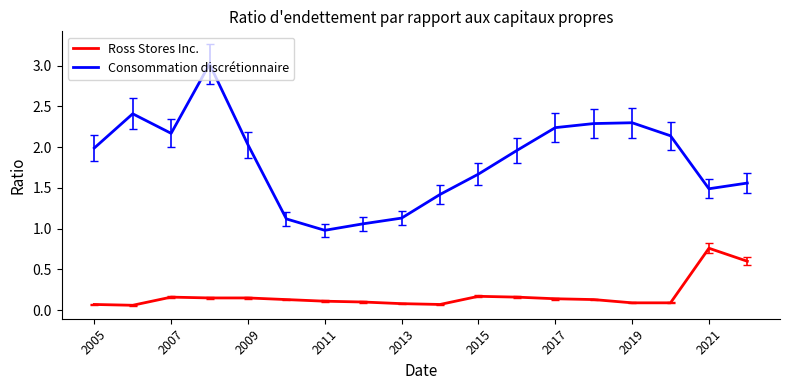

How many categories are shown in the chart?

18